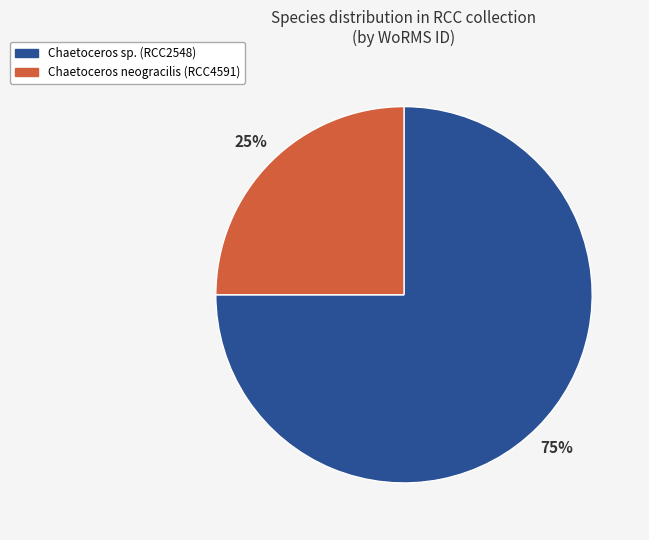

To the nearest percent, what is the average slice percentage?

50%